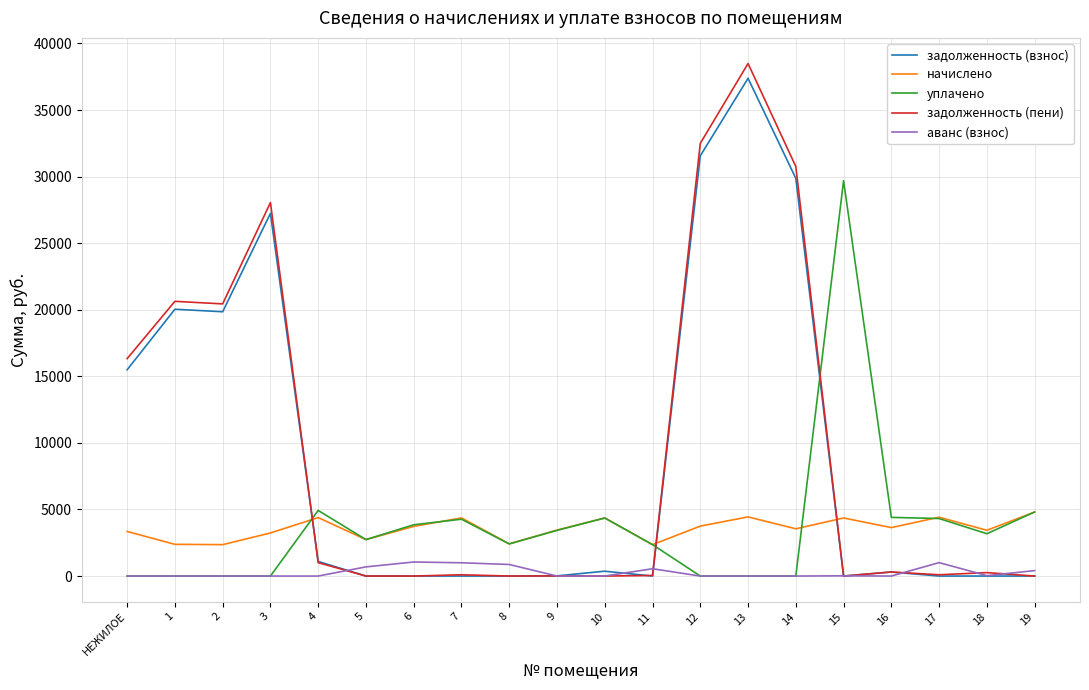

What position from the left is 17?

18